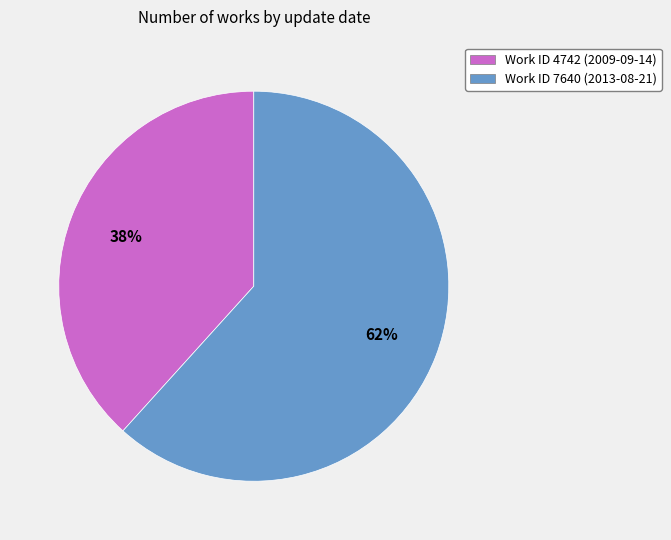

What is the largest slice in the pie chart?

Work ID 7640 (2013-08-21)